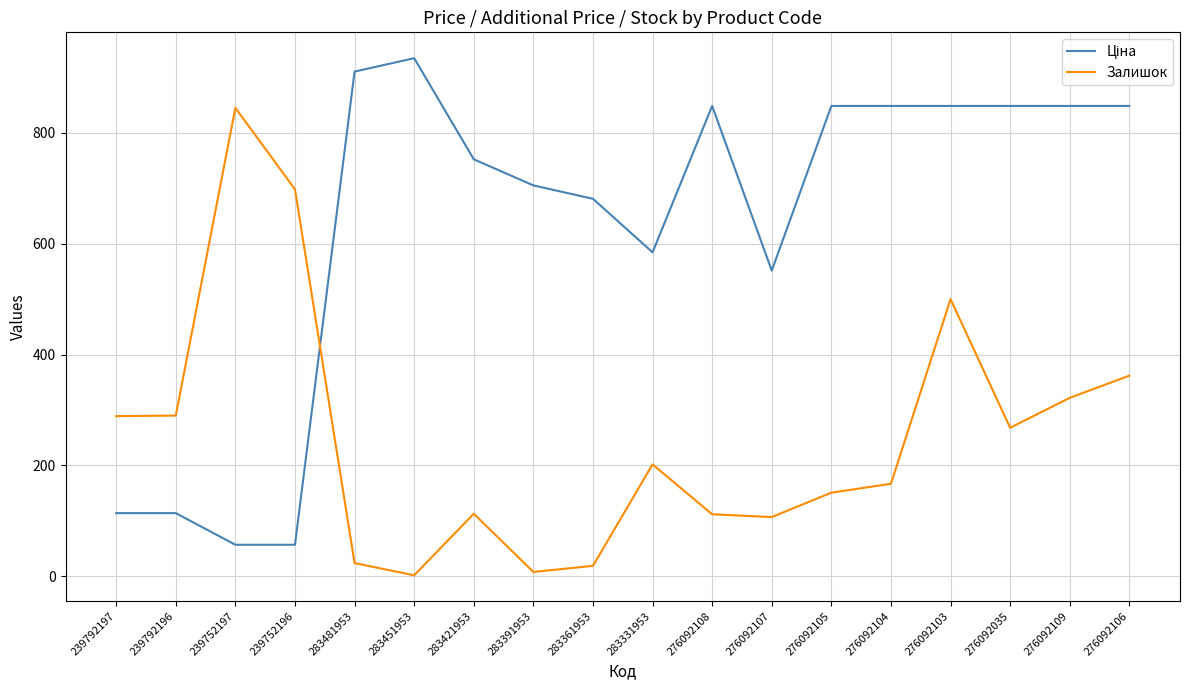

What is the difference between the highest and lowest values at 276092104?

681.4